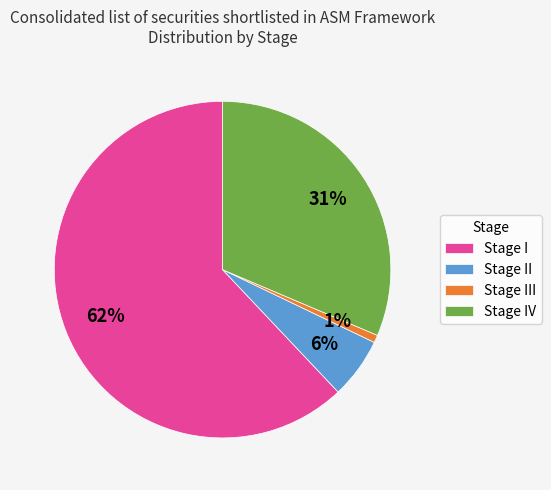

What percentage is the Stage III slice, to the nearest percent?

1%